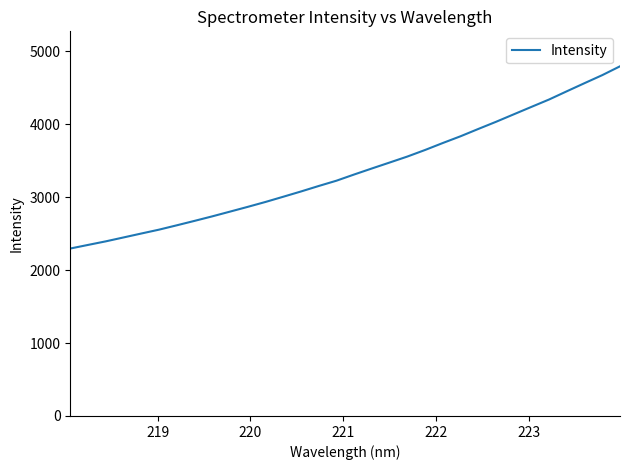

What is the greatest value displayed?

4792.6